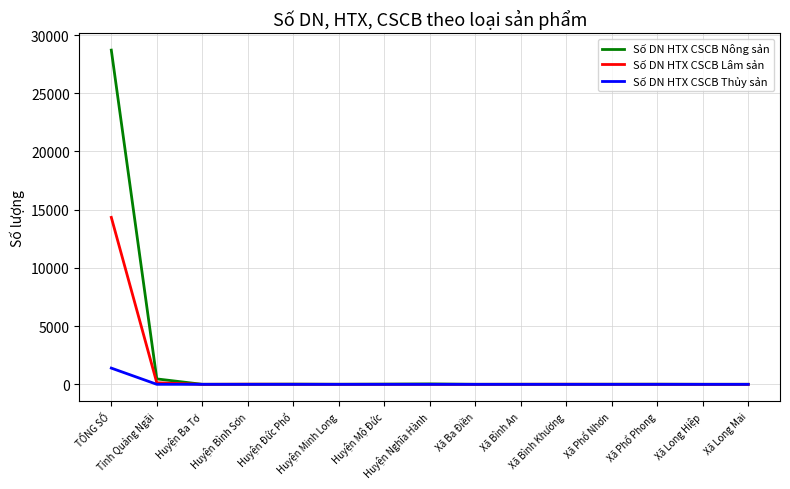

Which series has the largest range (max minus min)?

Số DN HTX CSCB Nông sản